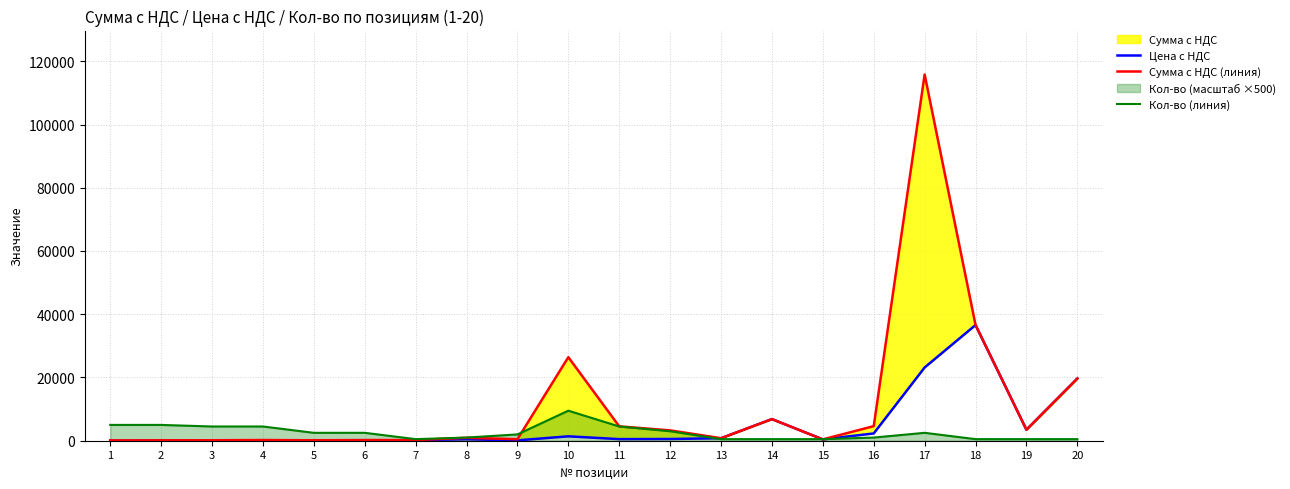

Which category has the highest value across all series?

17